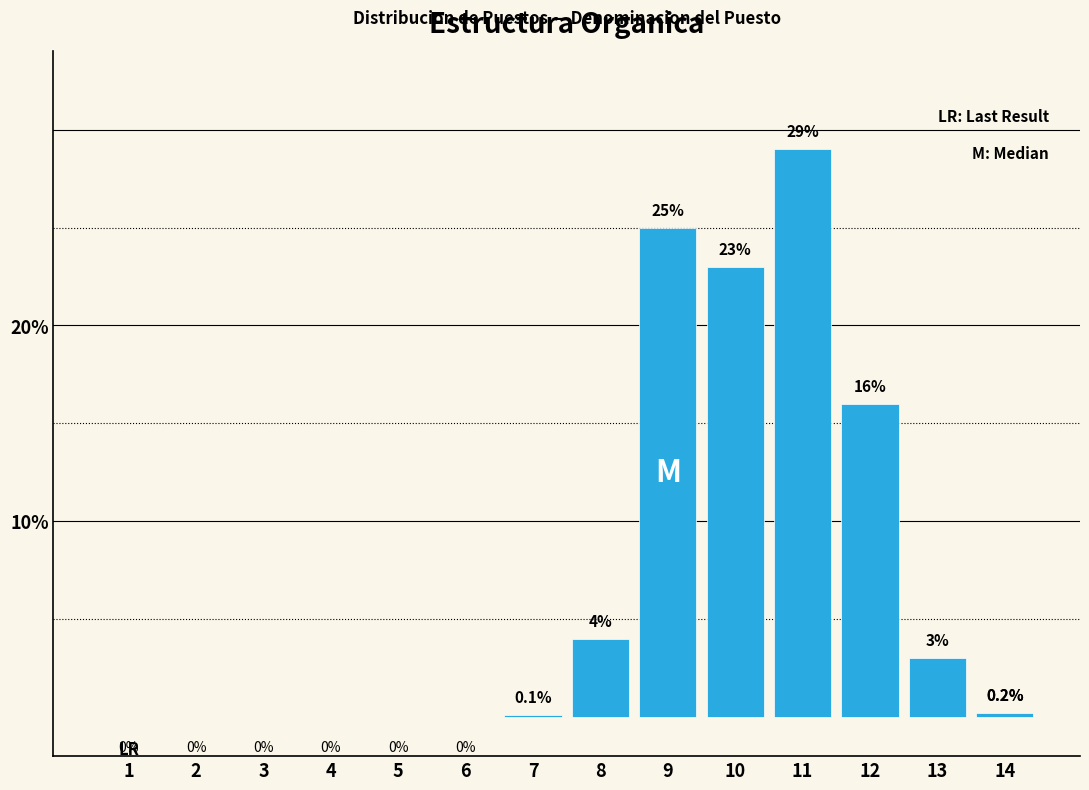

Reading right to left, what are all the values shown in this chart?

14=0.2	13=3.0	12=16.0	11=29.0	10=23.0	9=25.0	8=4.0	7=0.1